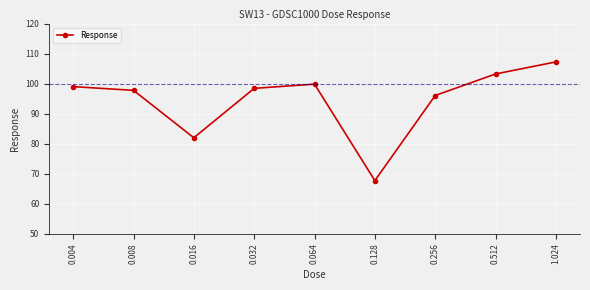

Rank the categories by value from lowest to highest.

0.128, 0.016, 0.256, 0.008, 0.032, 0.004, 0.064, 0.512, 1.024